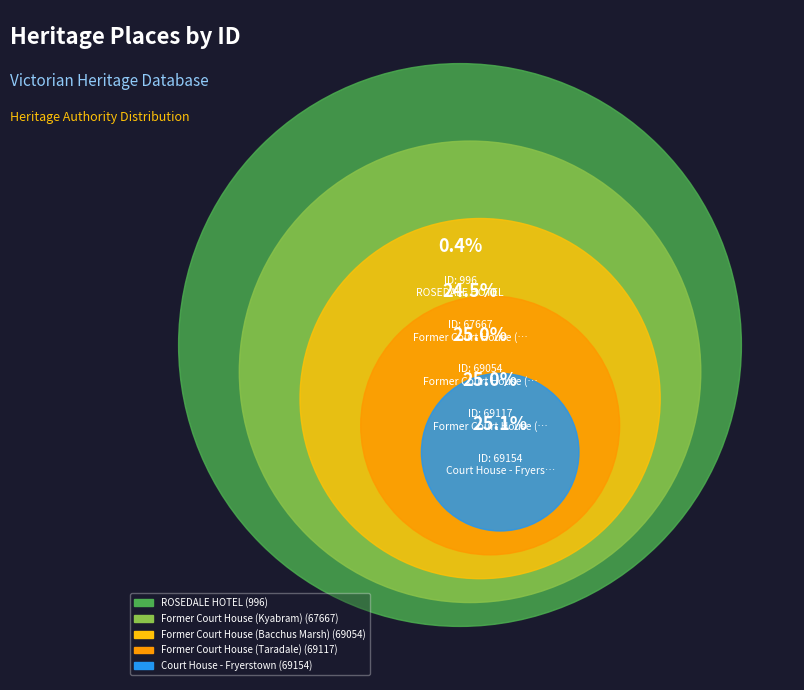

To the nearest percent, what is the difference between the largest and smallest slice percentages?

25%